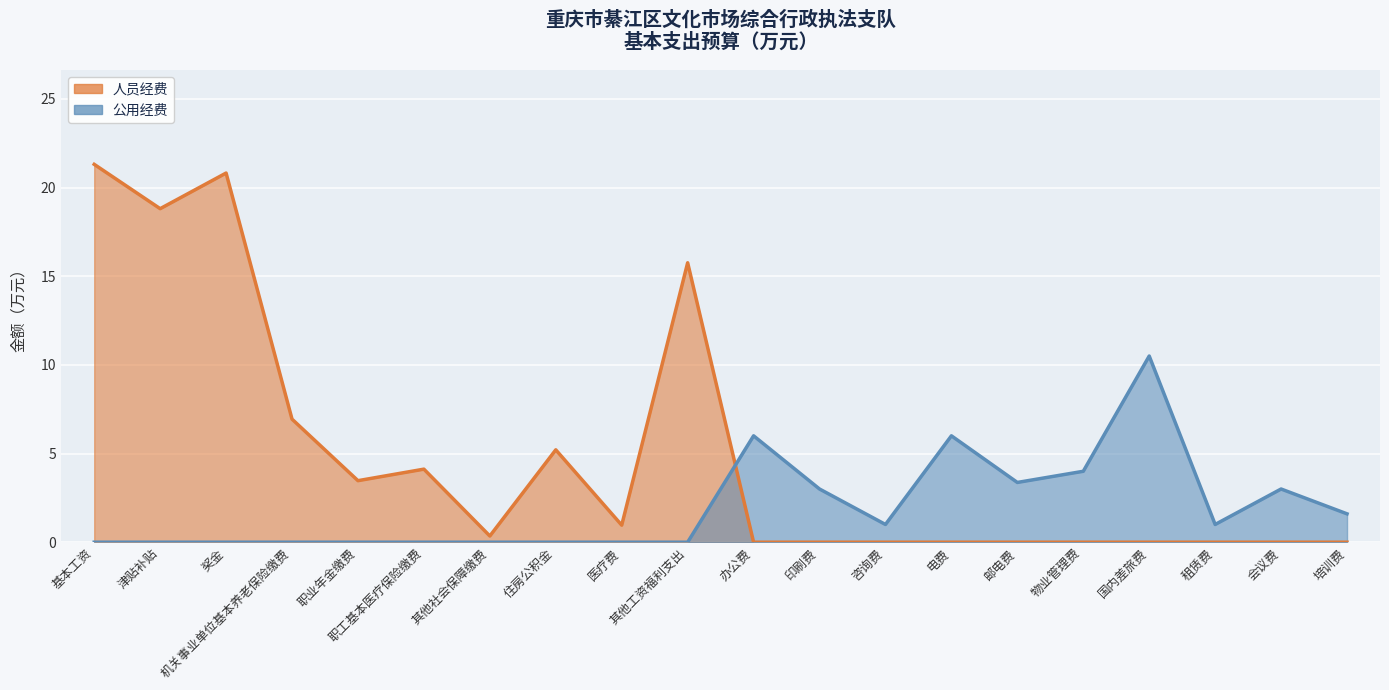

How many interior local valleys does the 公用经费 series have?

3